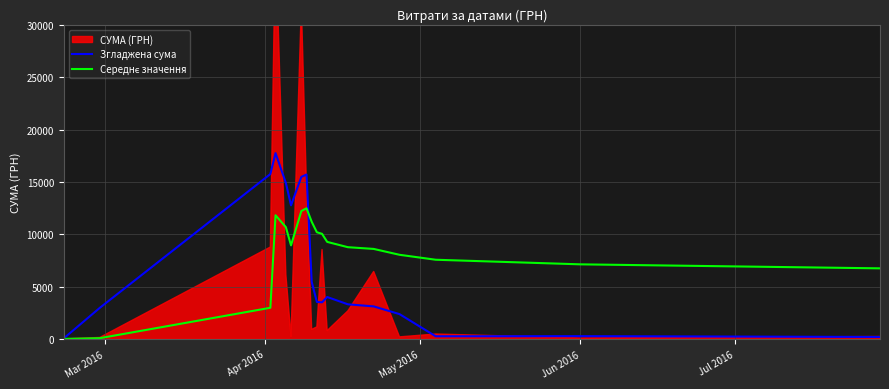

True or false: Середнє значення has more than 0 interior local peaks.

True